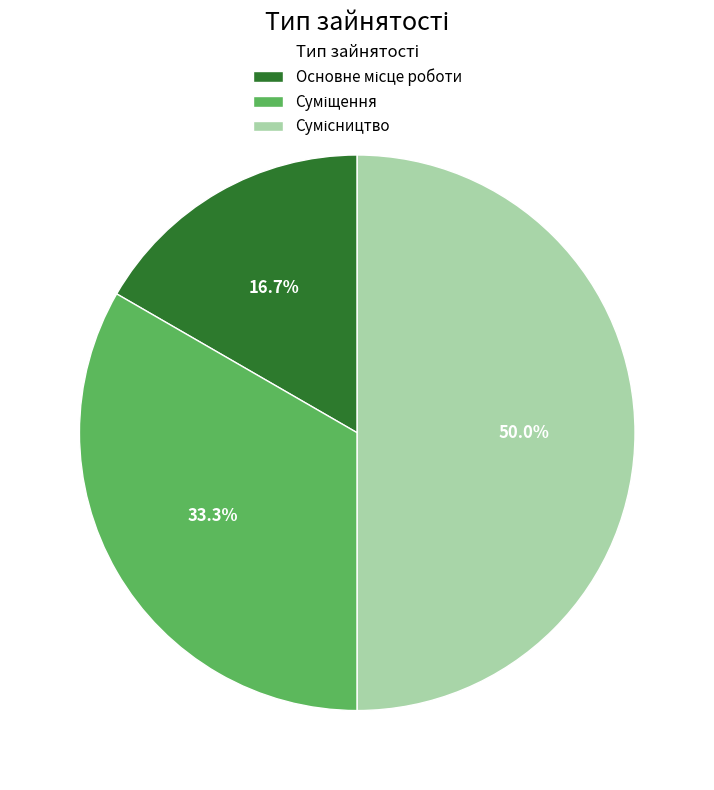

Rank the categories by value from lowest to highest.

Основне місце роботи, Суміщення, Сумісництво